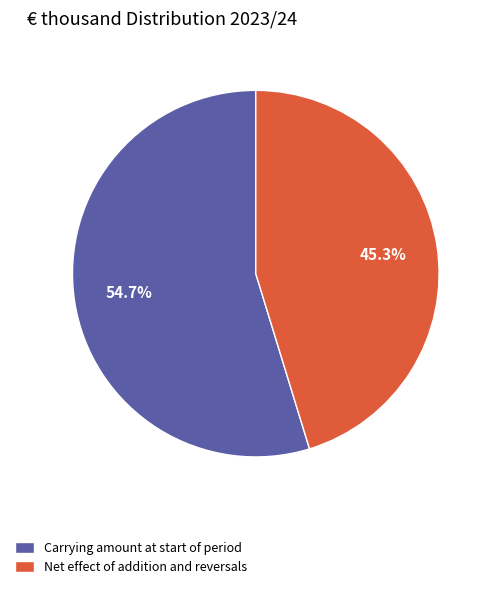

True or false: Carrying amount at start of period accounts for 55% of the total.

True